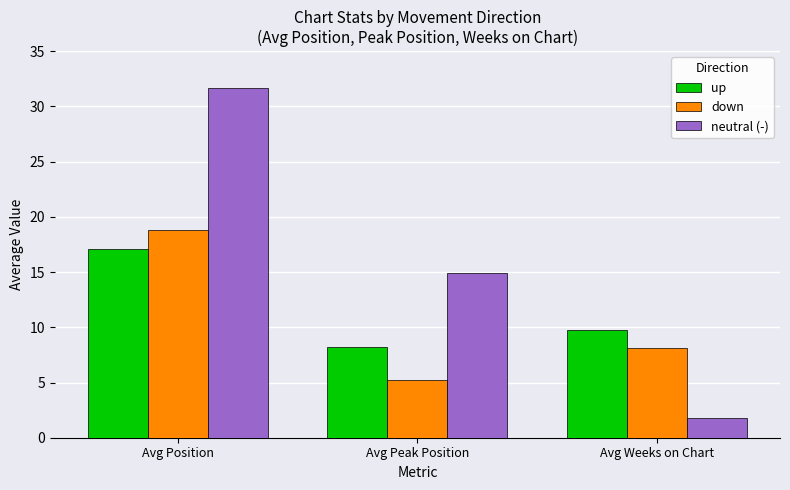

Which category has the highest value in the up series?

Avg Position